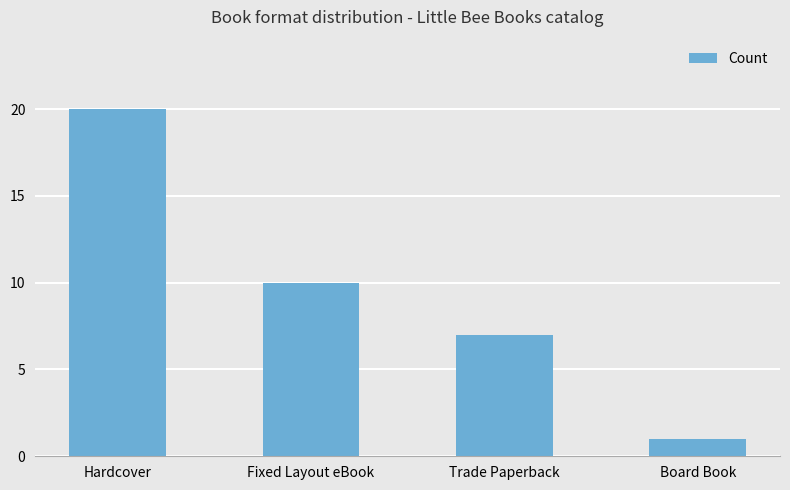

Rank the categories by value from highest to lowest.

Hardcover, Fixed Layout eBook, Trade Paperback, Board Book